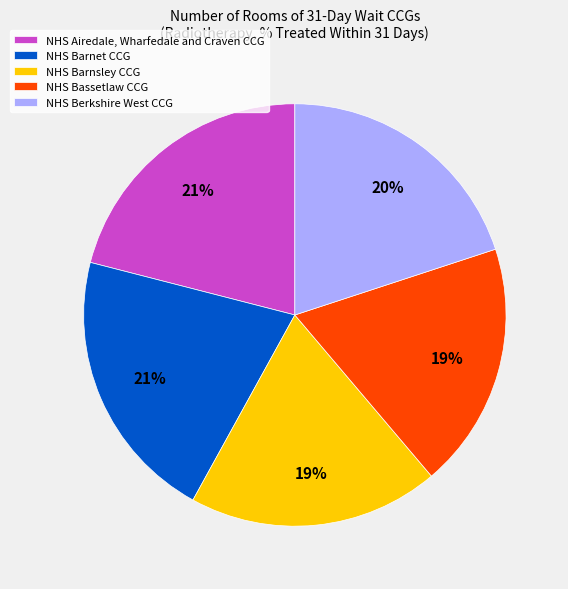

To the nearest percent, what is the combined percentage of NHS Barnsley CCG and NHS Bassetlaw CCG?

38%